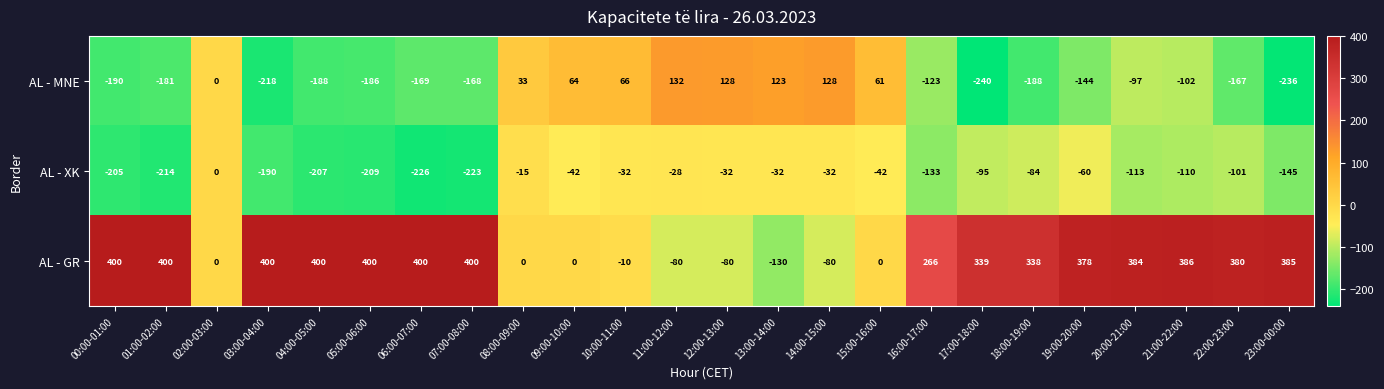

What is the total value across all series at 13:00-14:00?

-39